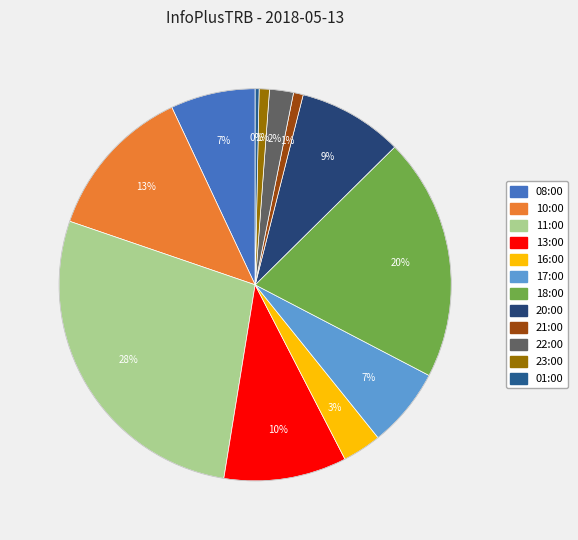

Combined, what portion of the pie is 16:00 and 17:00?

9.8%